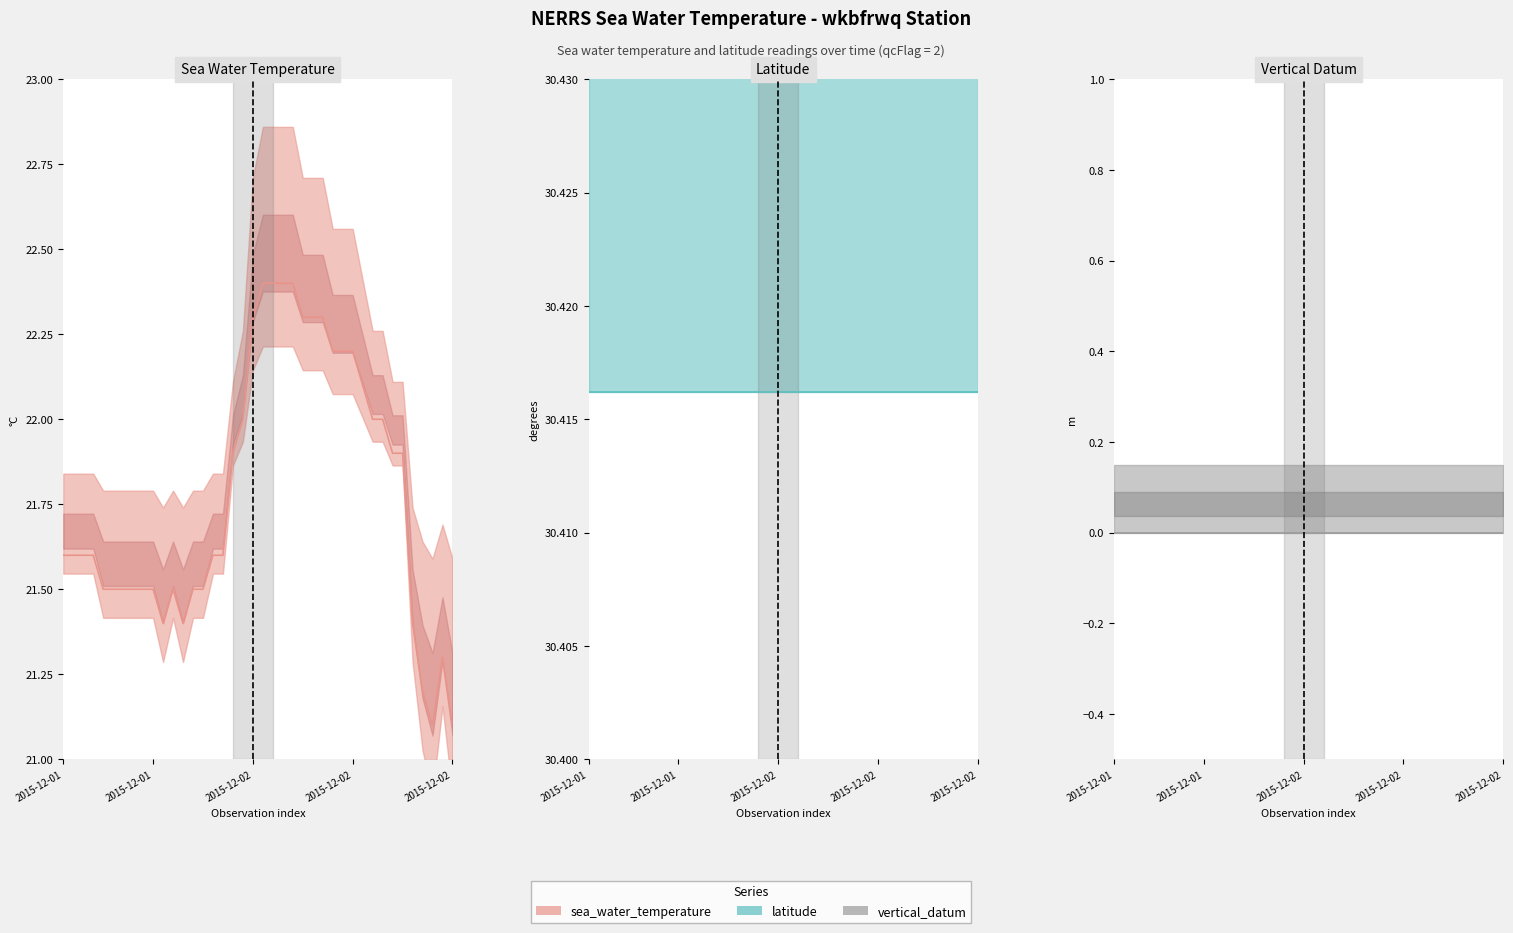

What are all the series names shown in the legend?

sea_water_temperature, latitude, vertical_datum